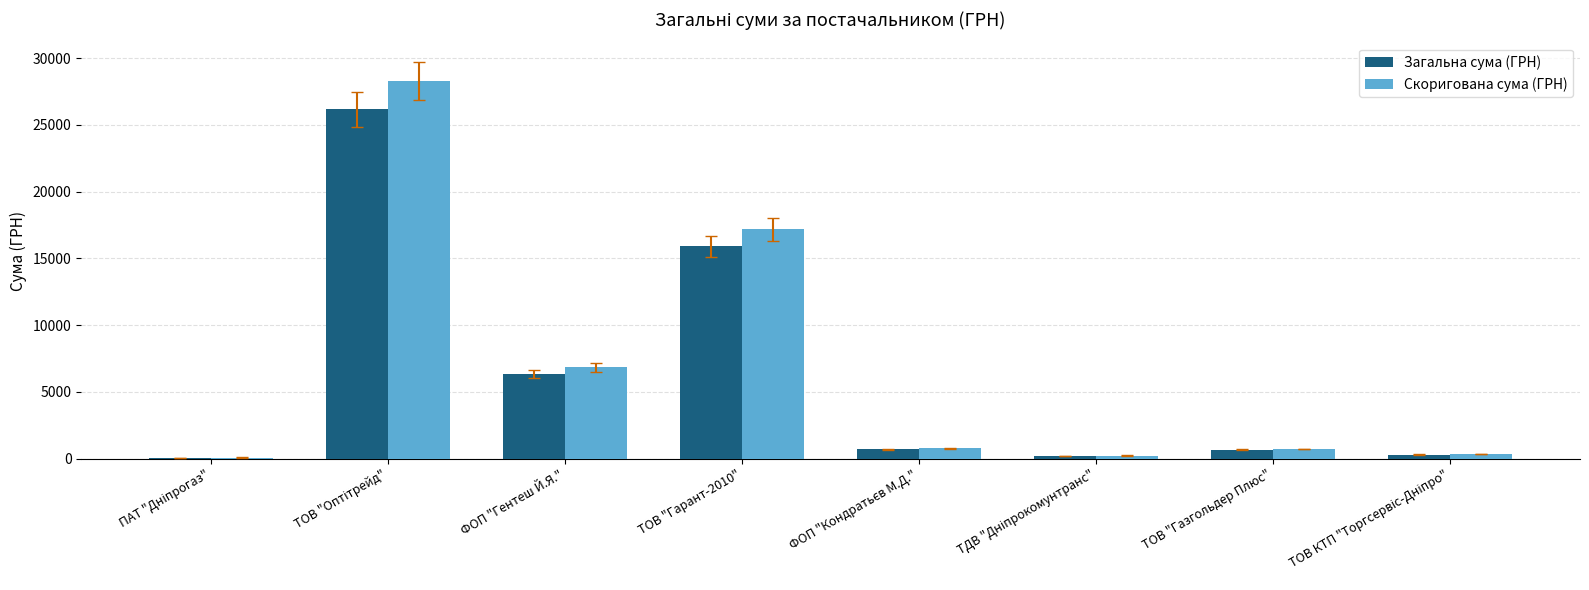

What is the sum of the Скоригована сума (ГРН) values at ФОП "Гентеш Й.Я." and ТОВ "Газгольдер Плюс"?

7579.4